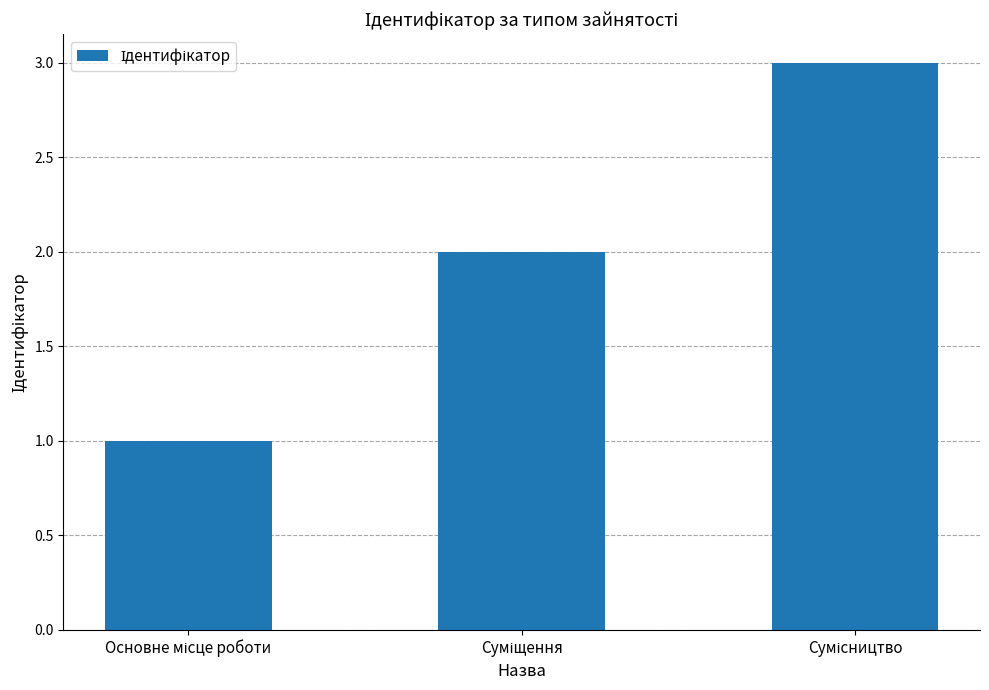

What is the greatest value displayed?

3